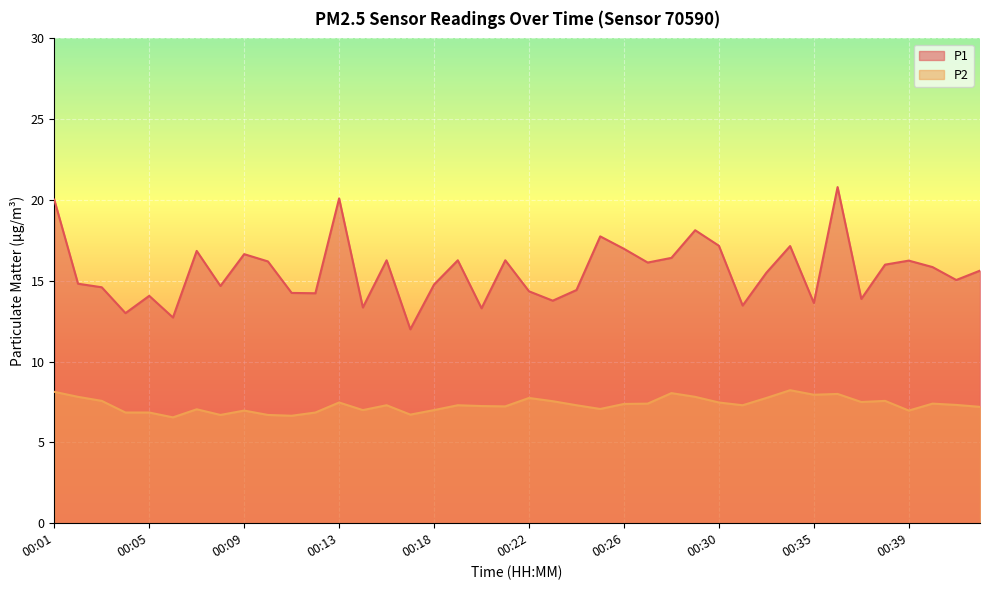

What is the value of the P2 point at the 40th from the left?

7.2